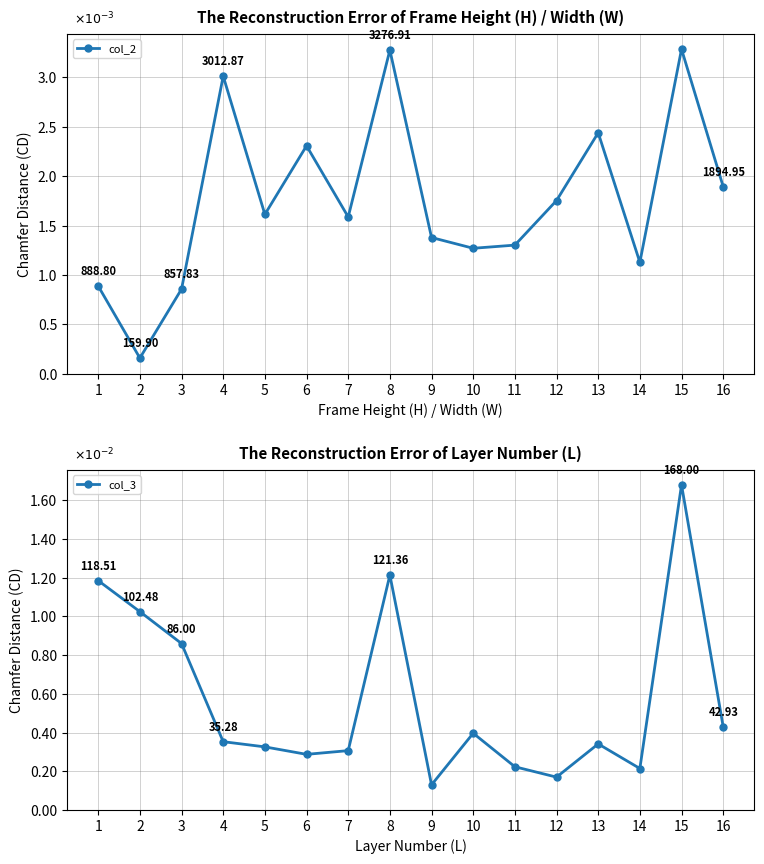

At which label does col_2 first exceed 1613?

4